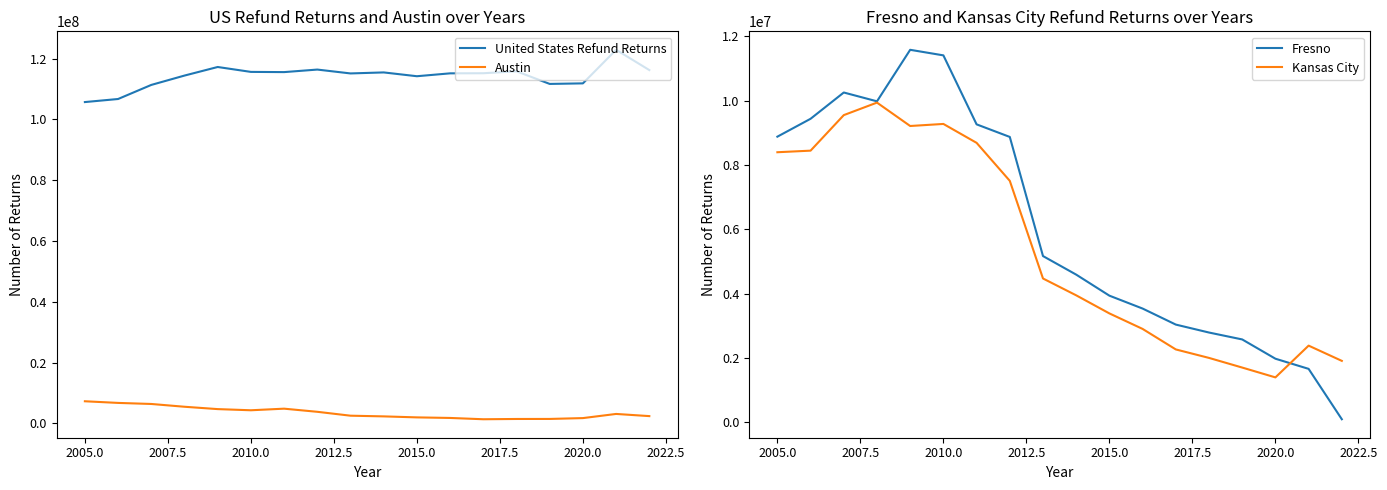

How many values in the United States Refund Returns series are below 115191975?

9